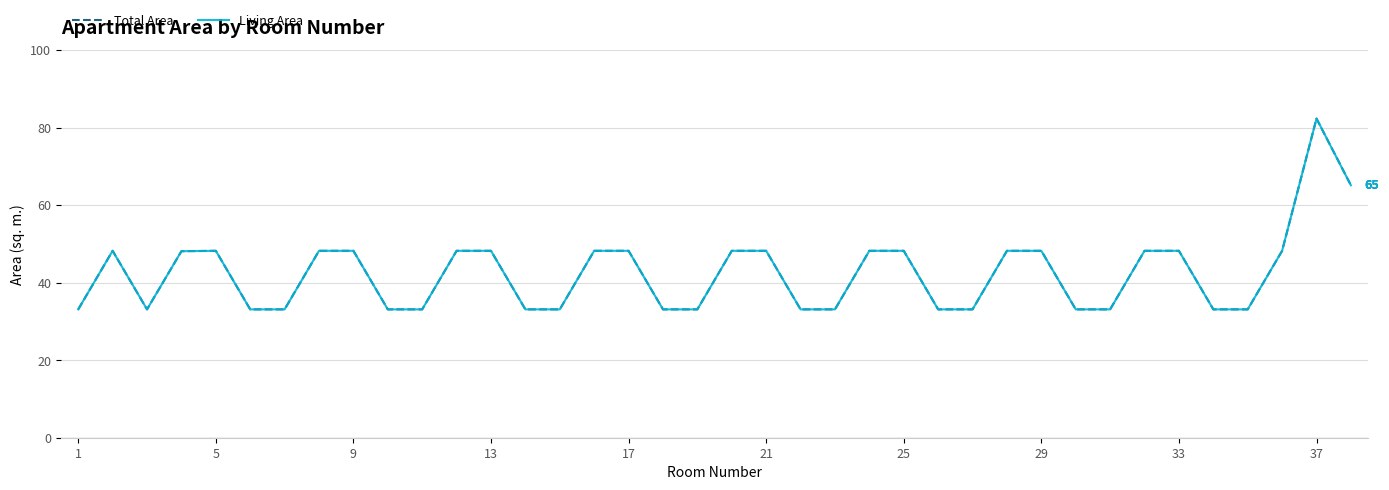

Is this an area chart (filled region under the line)?

No